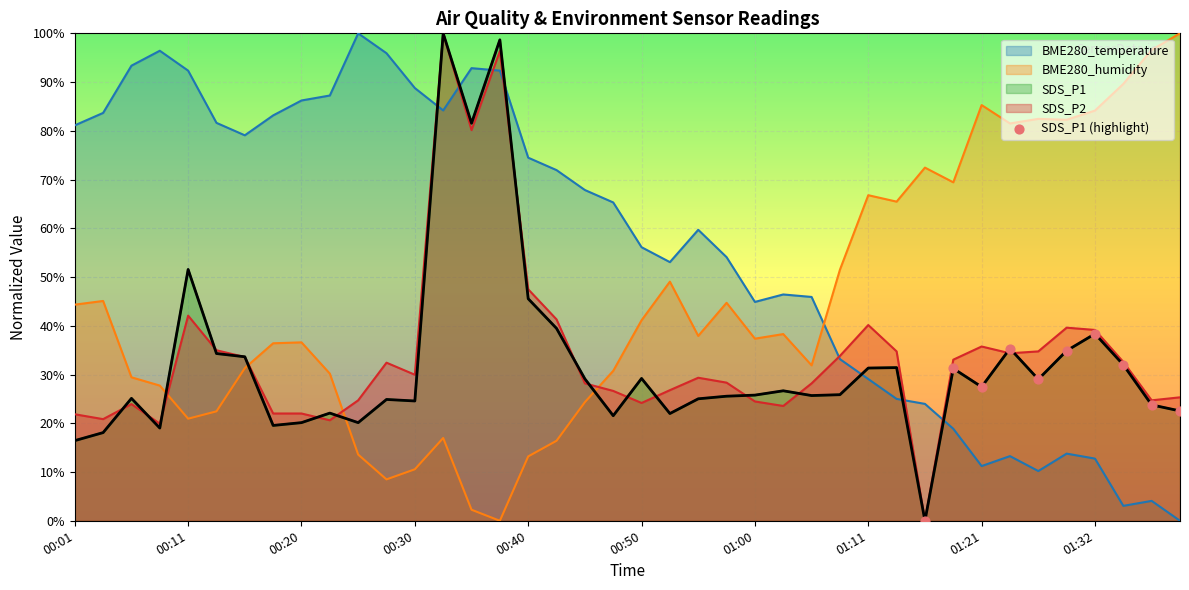

What is the maximum value for SDS_P2?

100.0